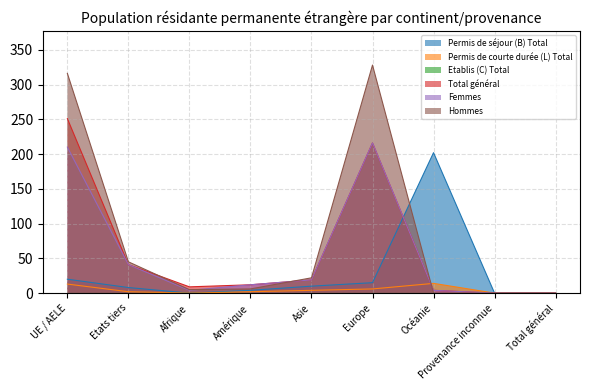

Is it true that Hommes equals 0 at Total général?

True